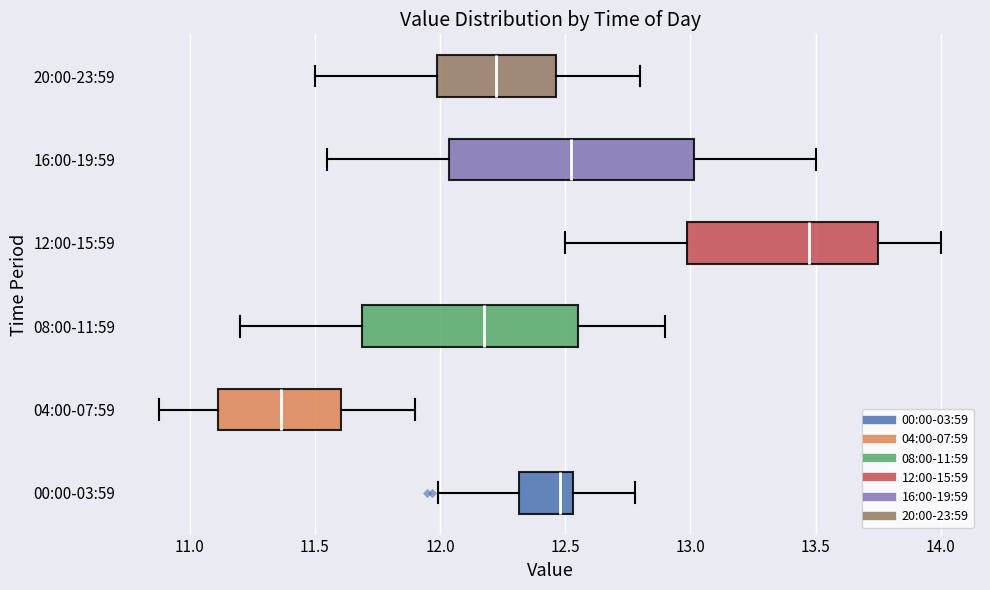

Where is the left edge of the box for 00:00-03:59 on the x-axis? The values are not printed on the chart, so give them approximately, as read against the axis.

12.30